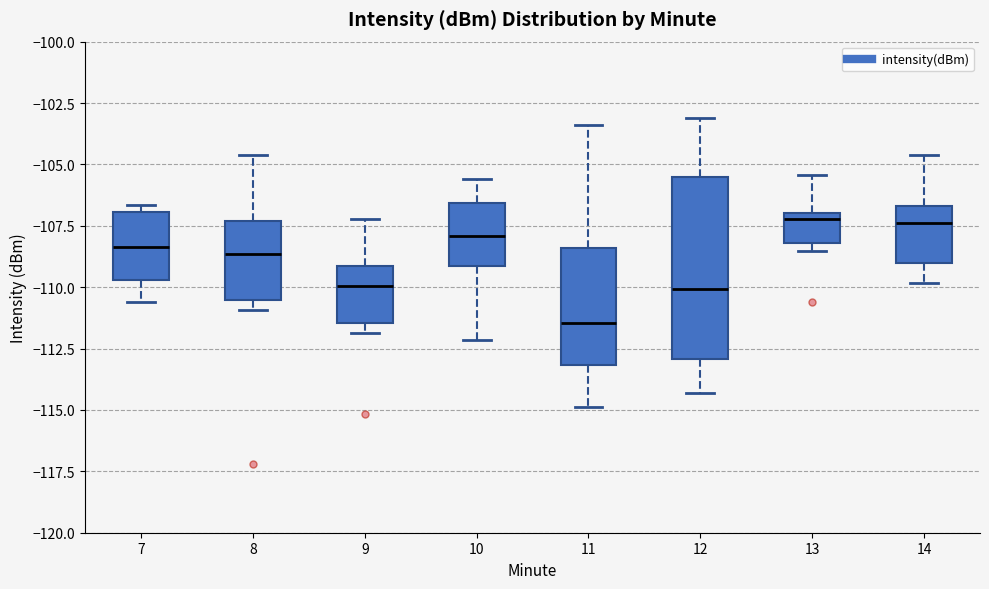

Which box has the lowest median line?

11